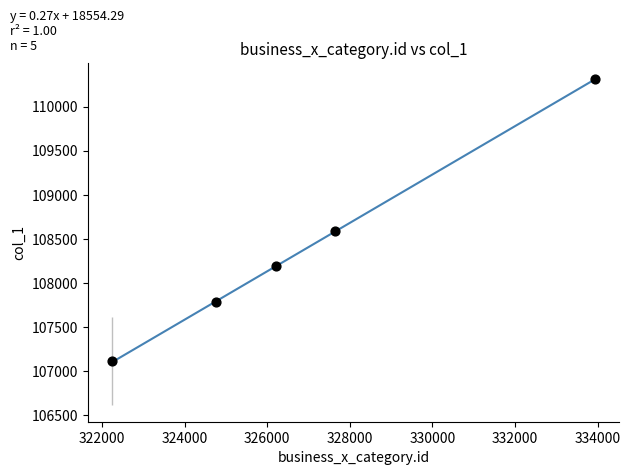

What is the range of X values (max minus min)?

11681